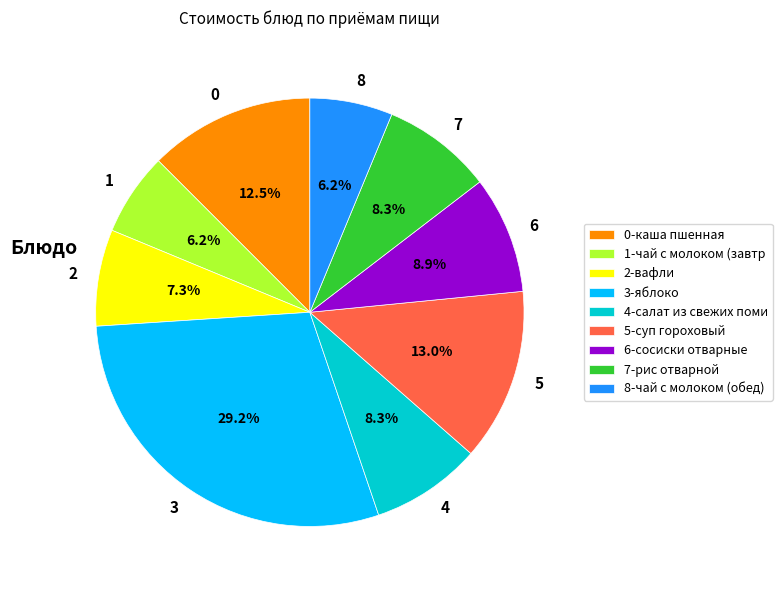

Approximately how many times larger is the value at 8 compared to 5?

0.5